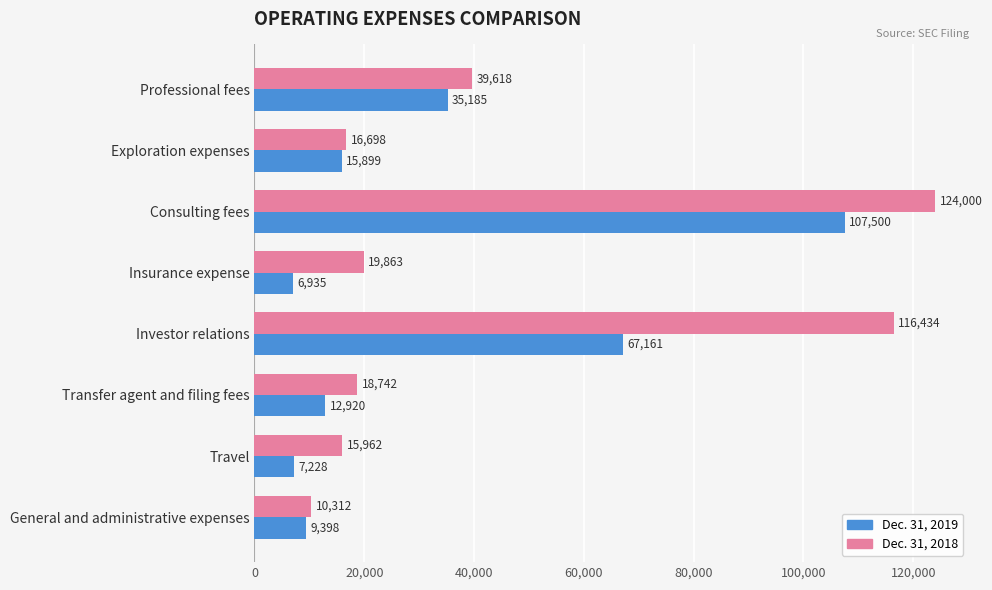

What is the sum of the Dec. 31, 2018 values at Professional fees and Investor relations?

156052